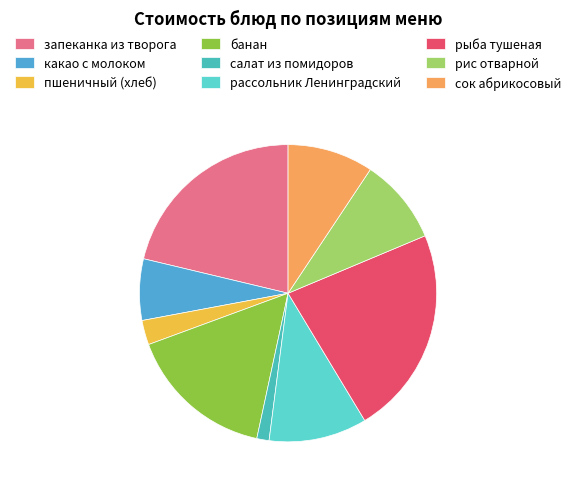

Is it true that салат из помидоров is 1% of the pie?

True